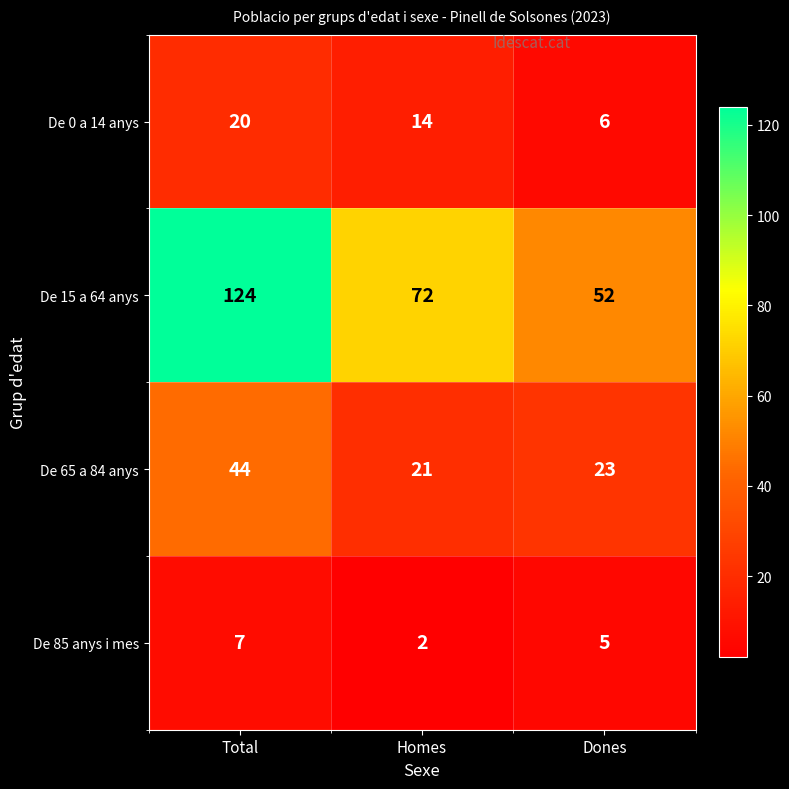

Rank the series by their maximum value, from highest to lowest.

De 15 a 64 anys, De 65 a 84 anys, De 0 a 14 anys, De 85 anys i mes